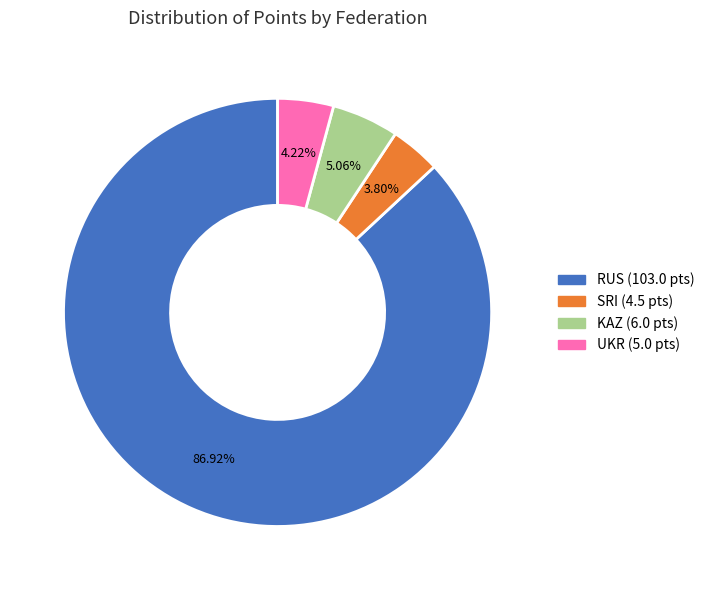

To the nearest percent, what is the difference between the largest and smallest slice percentages?

83%